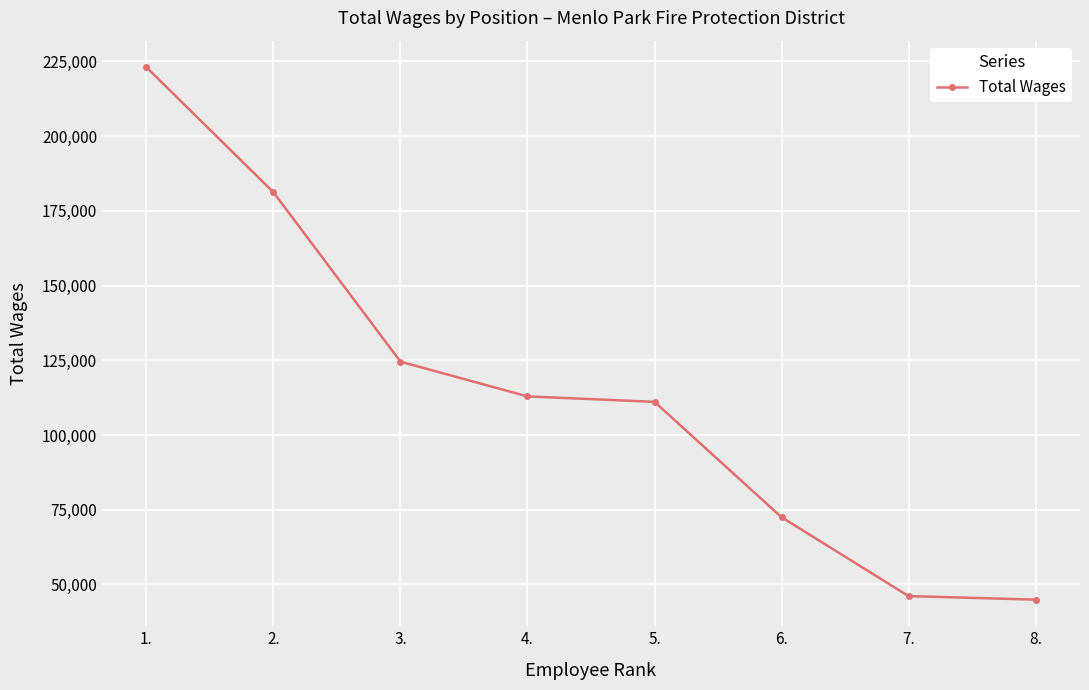

How many values are below 112907?

4